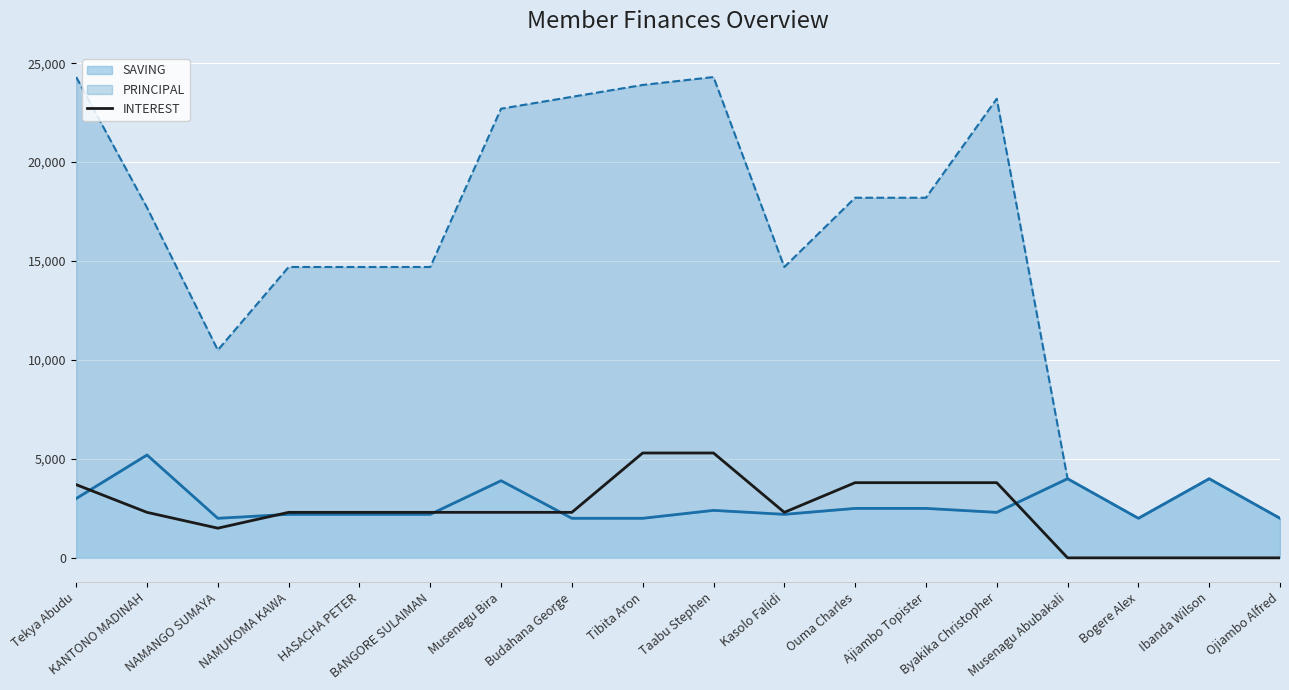

What is the change in value from NAMUKOMA KAWA to Ouma Charles?

+1500